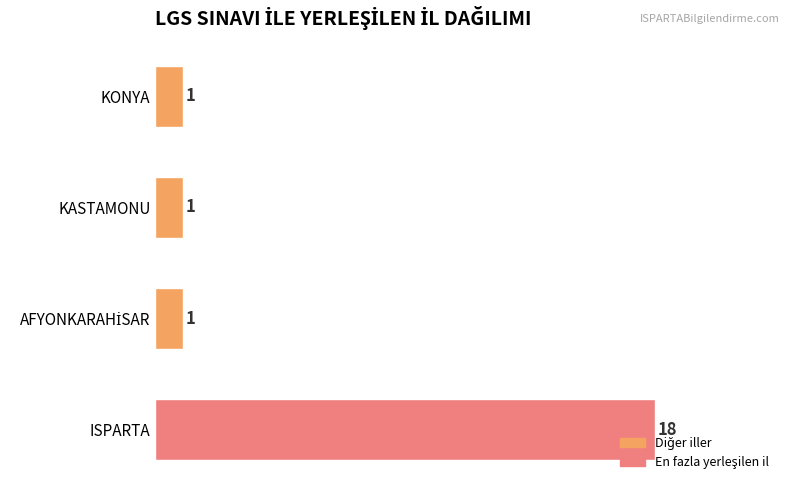

Count the values in the range 1 to 18.

4